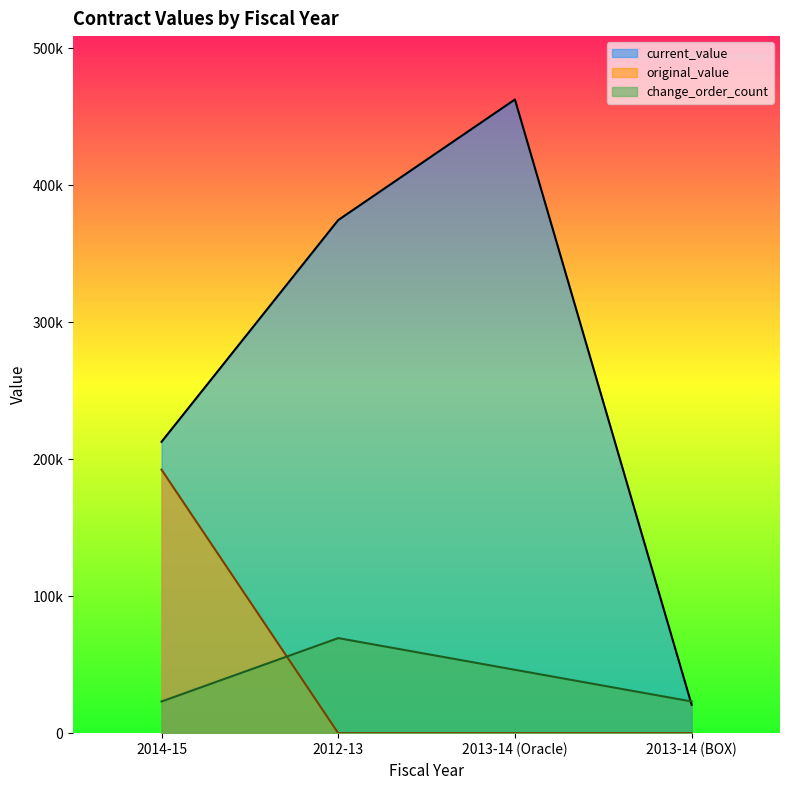

Which series changed the most between 2012-13 and 2013-14 (Oracle)?

current_value